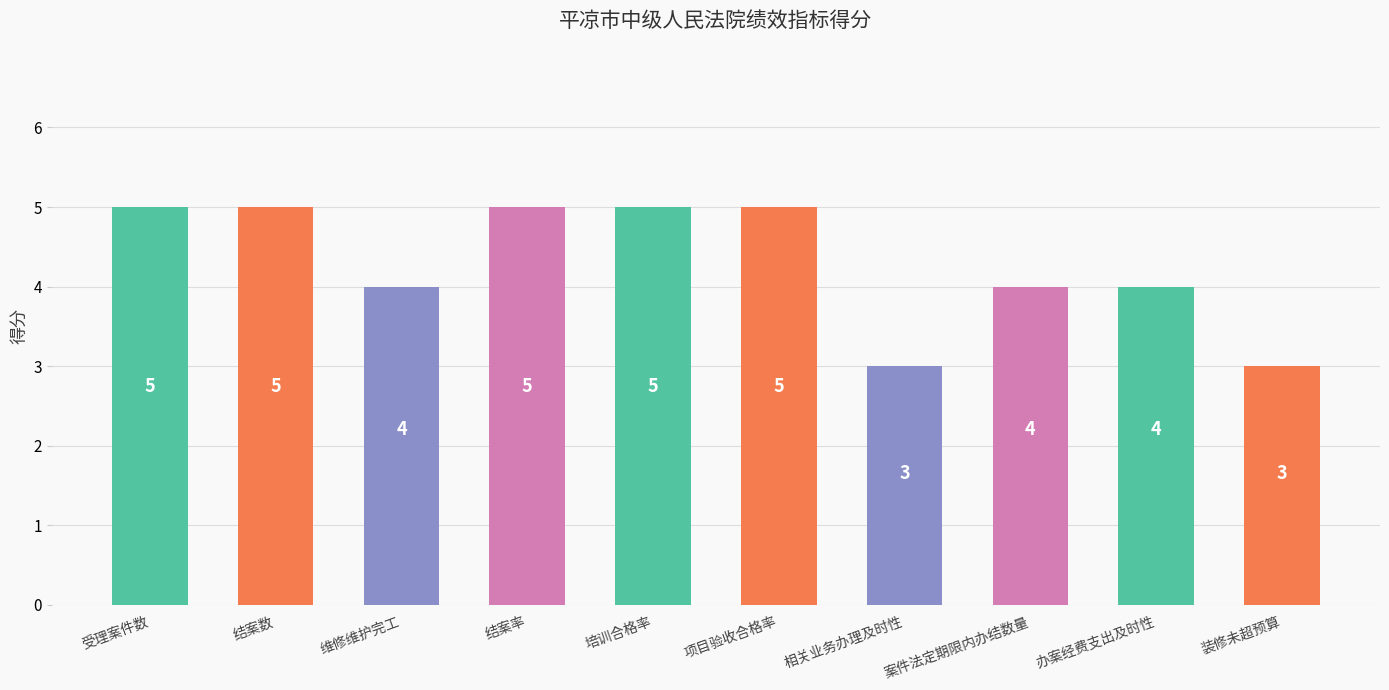

What is the change in value from 相关业务办理及时性 to 案件法定期限内办结数量?

+1